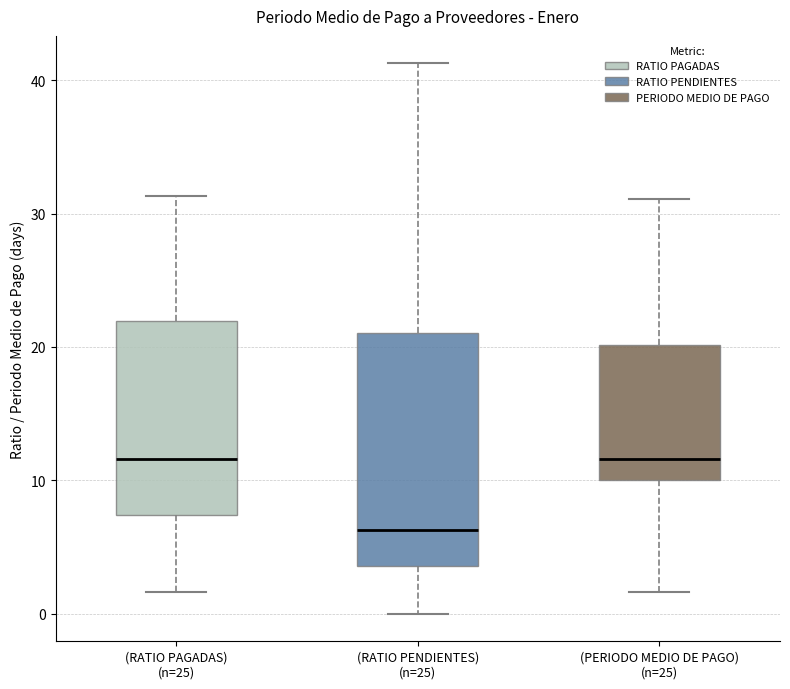

Reading left to right, transcribe this box plot: for each box, give where its median line is, the range the box spans, and where its two whiskers end, as read against the y-axis. The values are not printed on the chart, so give them approximately, as read against the axis.

(RATIO PAGADAS) (n=25): median 12, box 7 to 22, whiskers 2 to 31
(RATIO PENDIENTES) (n=25): median 6, box 4 to 21, whiskers 0 to 41
(PERIODO MEDIO DE PAGO) (n=25): median 12, box 10 to 20, whiskers 2 to 31